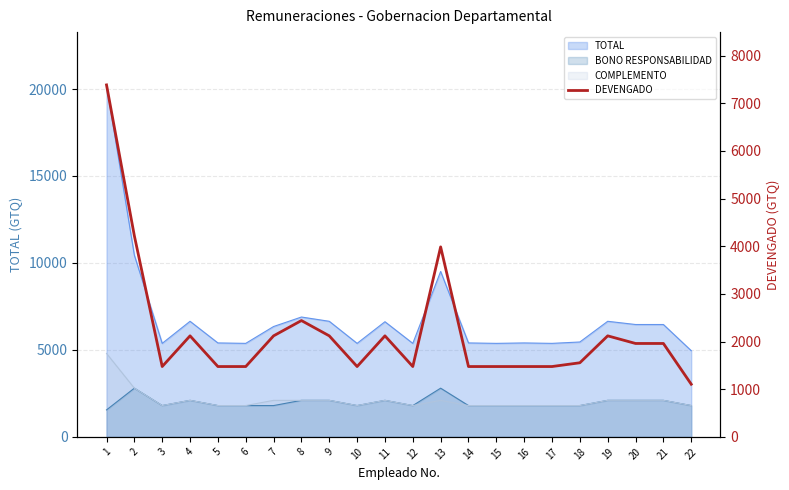

Reading left to right, what are all the values shown in this chart?

7386	4219	1476	2120	1476	1476	2120	2441	2120	1476	2120	1476	3987	1476	1476	1476	1476	1555	2120	1960	1960	1105